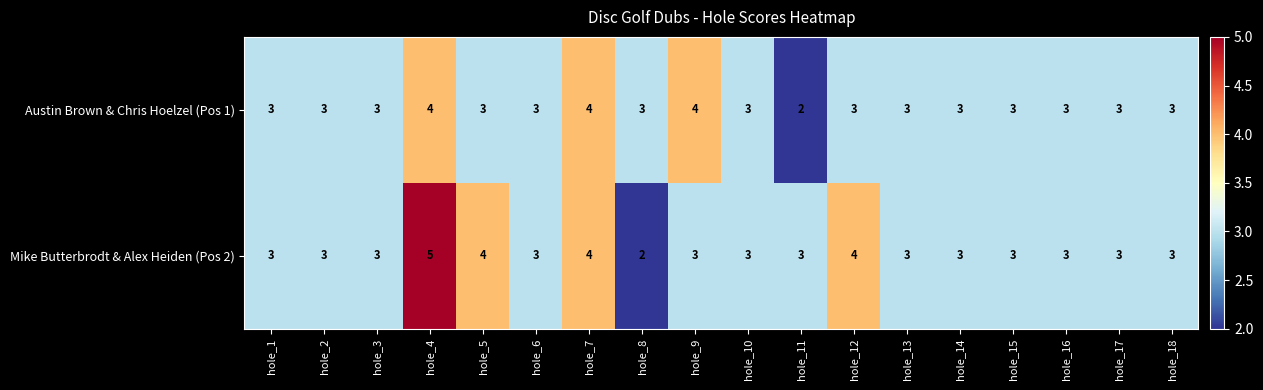

Count the Austin Brown & Chris Hoelzel (Pos 1) values in the range 3 to 4.

17